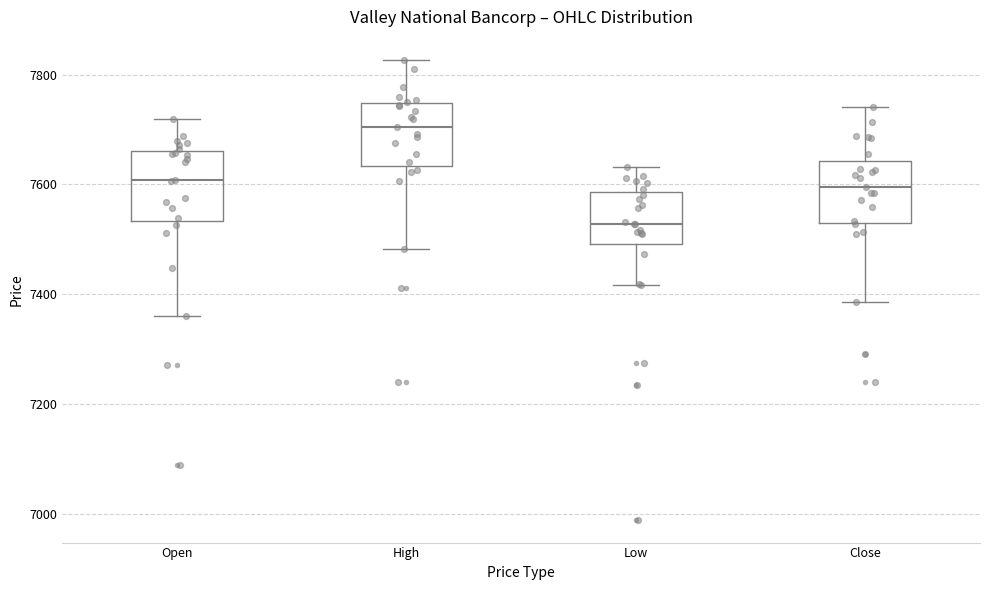

Where is the upper edge of the box for High on the y-axis? The values are not printed on the chart, so give them approximately, as read against the axis.

7740